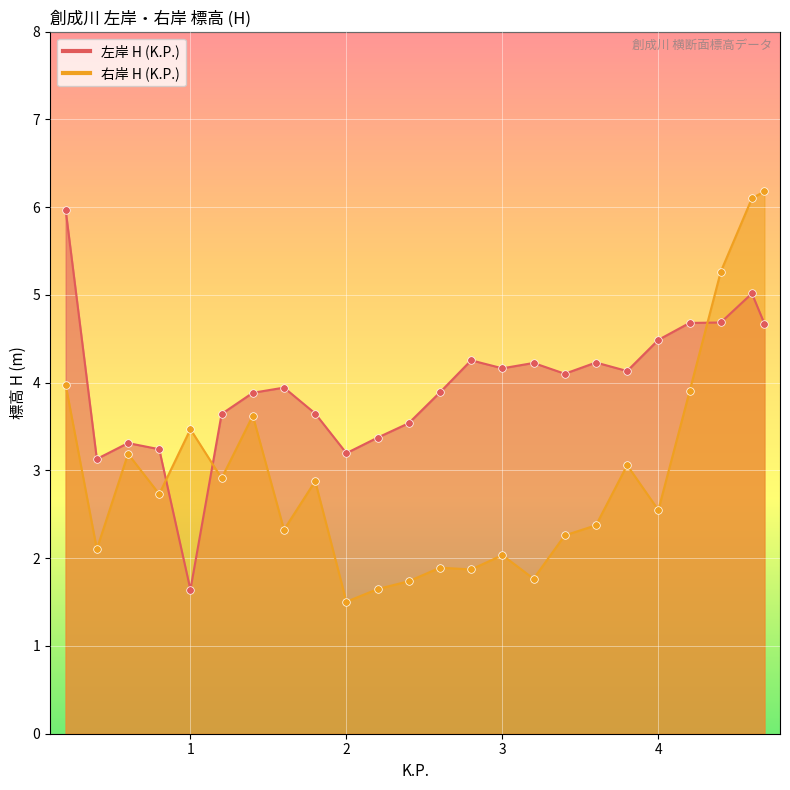

Which series contains the highest Y value?

右岸 H (K.P.)